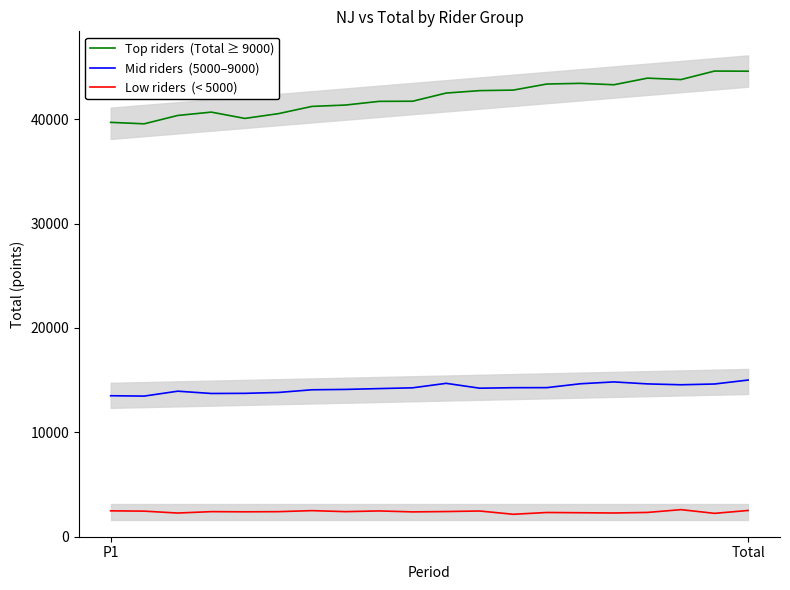

Is the value of Low riders  (< 5000) at 4 greater than the value of Top riders  (Total ≥ 9000) at 9?

No